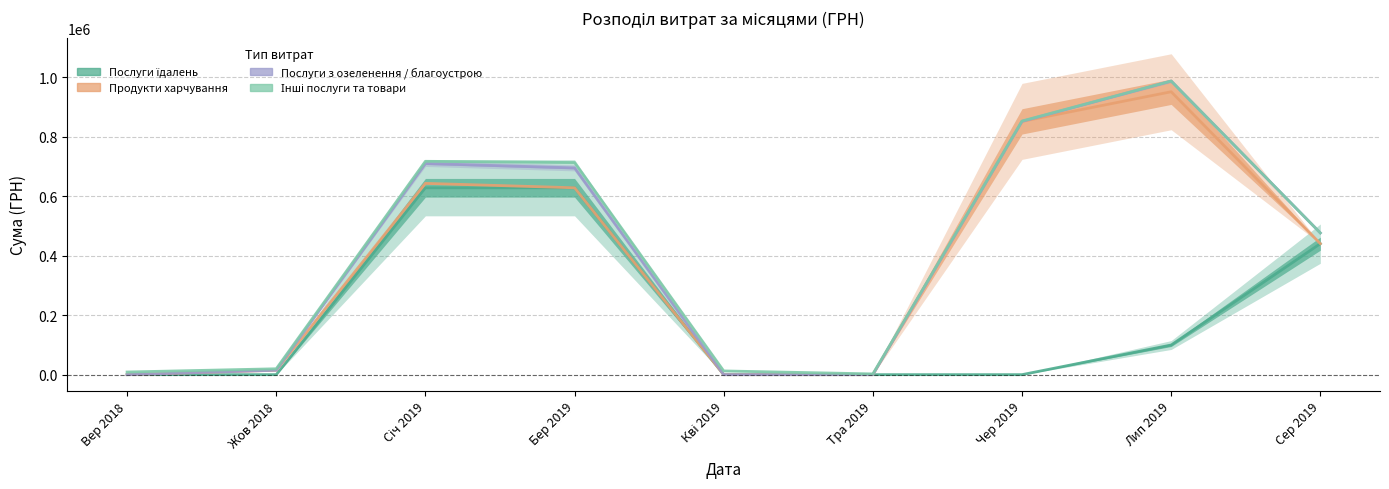

True or false: Інші послуги та товари and Продукти харчування cross at least once.

False